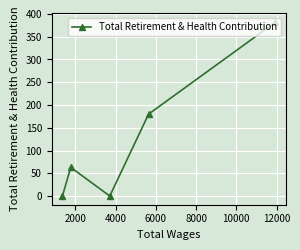

What is the difference between the maximum and second lowest values?

382